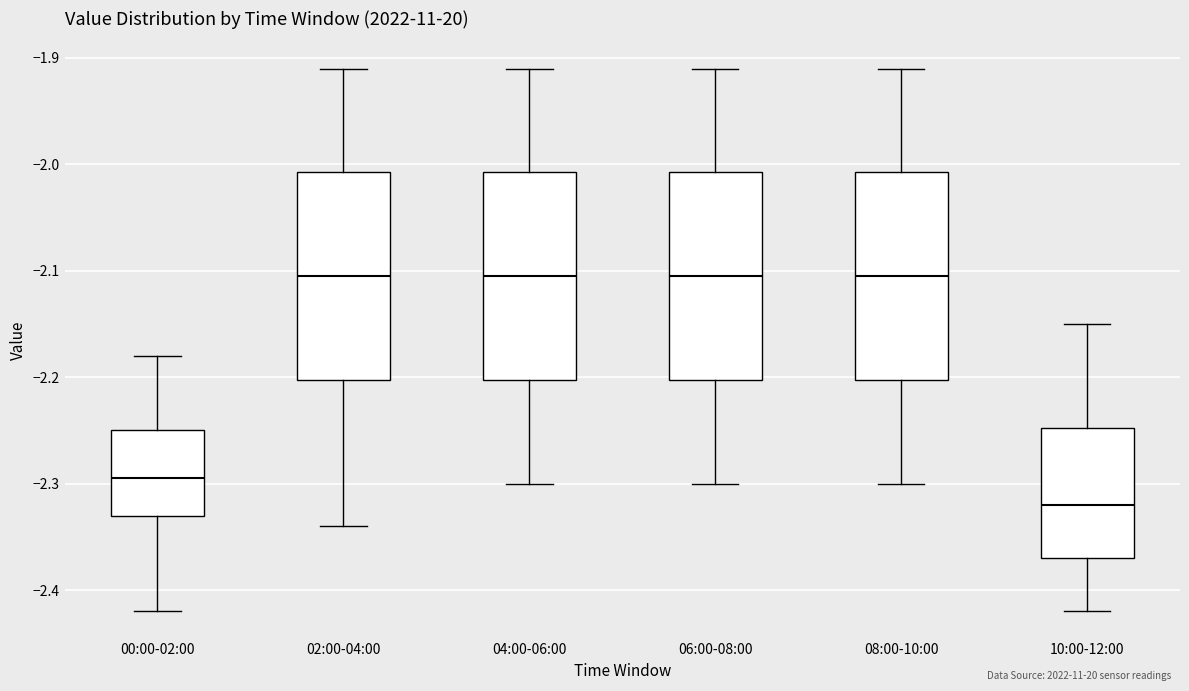

Reading left to right, transcribe this box plot: for each box, give where its median line is, the range the box spans, and where its two whiskers end, as read against the y-axis. The values are not printed on the chart, so give them approximately, as read against the axis.

00:00-02:00: median -2.29, box -2.33 to -2.25, whiskers -2.42 to -2.18
02:00-04:00: median -2.10, box -2.20 to -2.01, whiskers -2.34 to -1.91
04:00-06:00: median -2.10, box -2.20 to -2.01, whiskers -2.30 to -1.91
06:00-08:00: median -2.10, box -2.20 to -2.01, whiskers -2.30 to -1.91
08:00-10:00: median -2.10, box -2.20 to -2.01, whiskers -2.30 to -1.91
10:00-12:00: median -2.32, box -2.37 to -2.25, whiskers -2.42 to -2.15